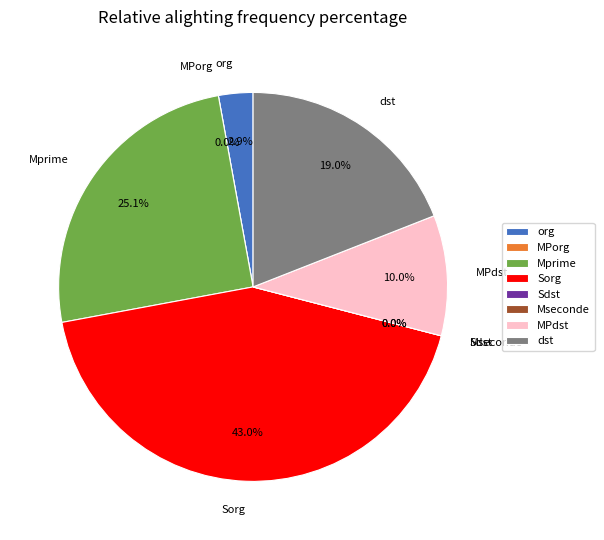

Is there a majority slice in this chart?

No